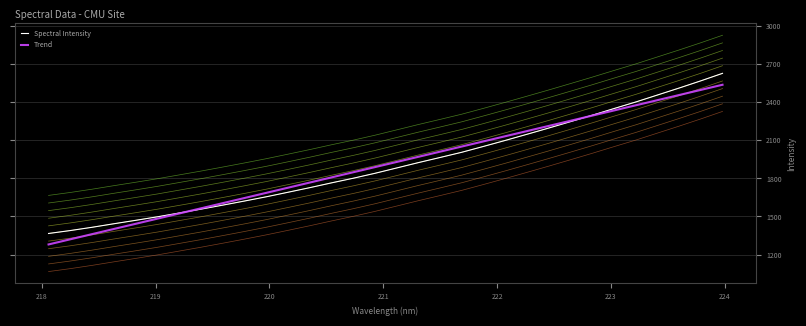

After their last crossing, which series has the higher values: Spectral Intensity or Trend?

Spectral Intensity